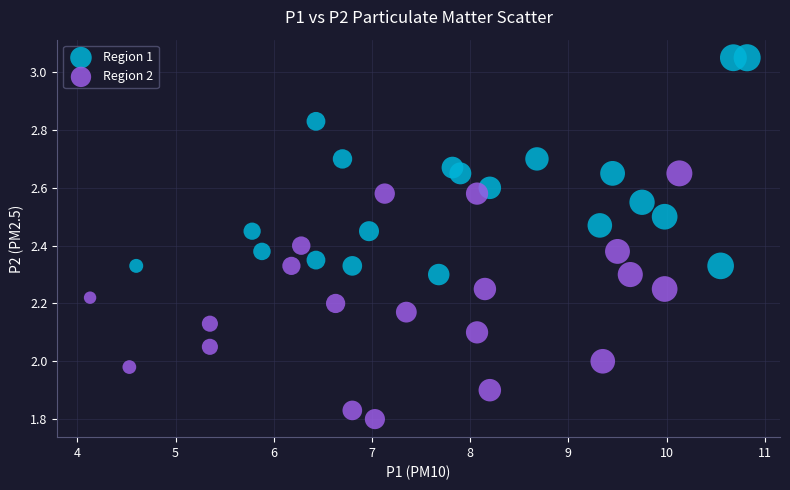

Which series has the largest Y range (max minus min)?

Region 2